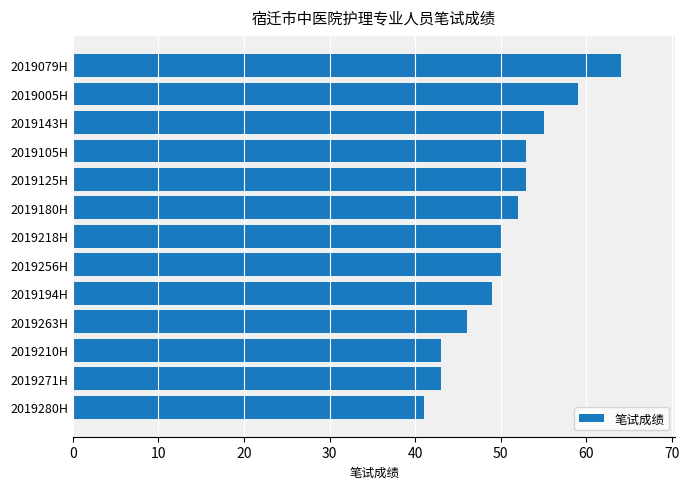

What is the difference between the maximum and minimum values?

23